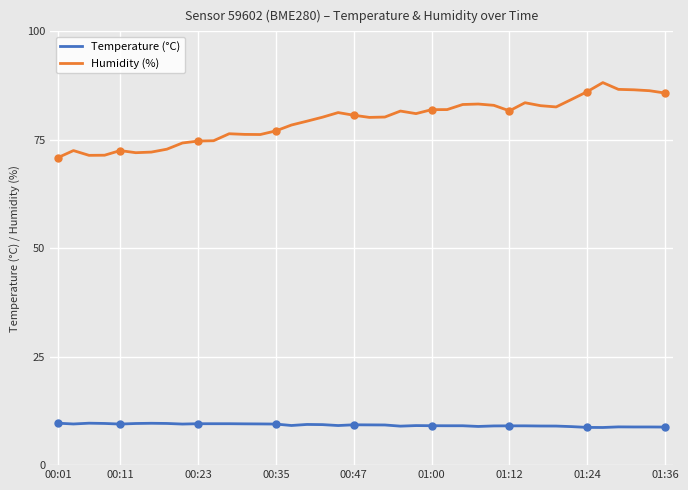

The value of Temperature (°C) at 23 is 4.2. True or false?

False